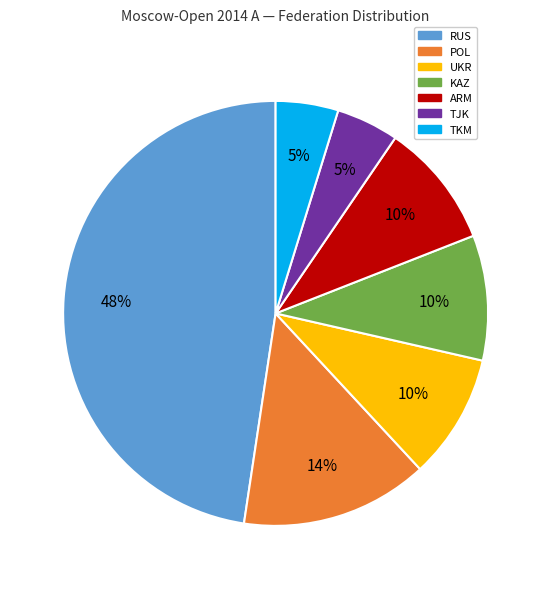

To the nearest percent, what portion does TJK represent?

5%